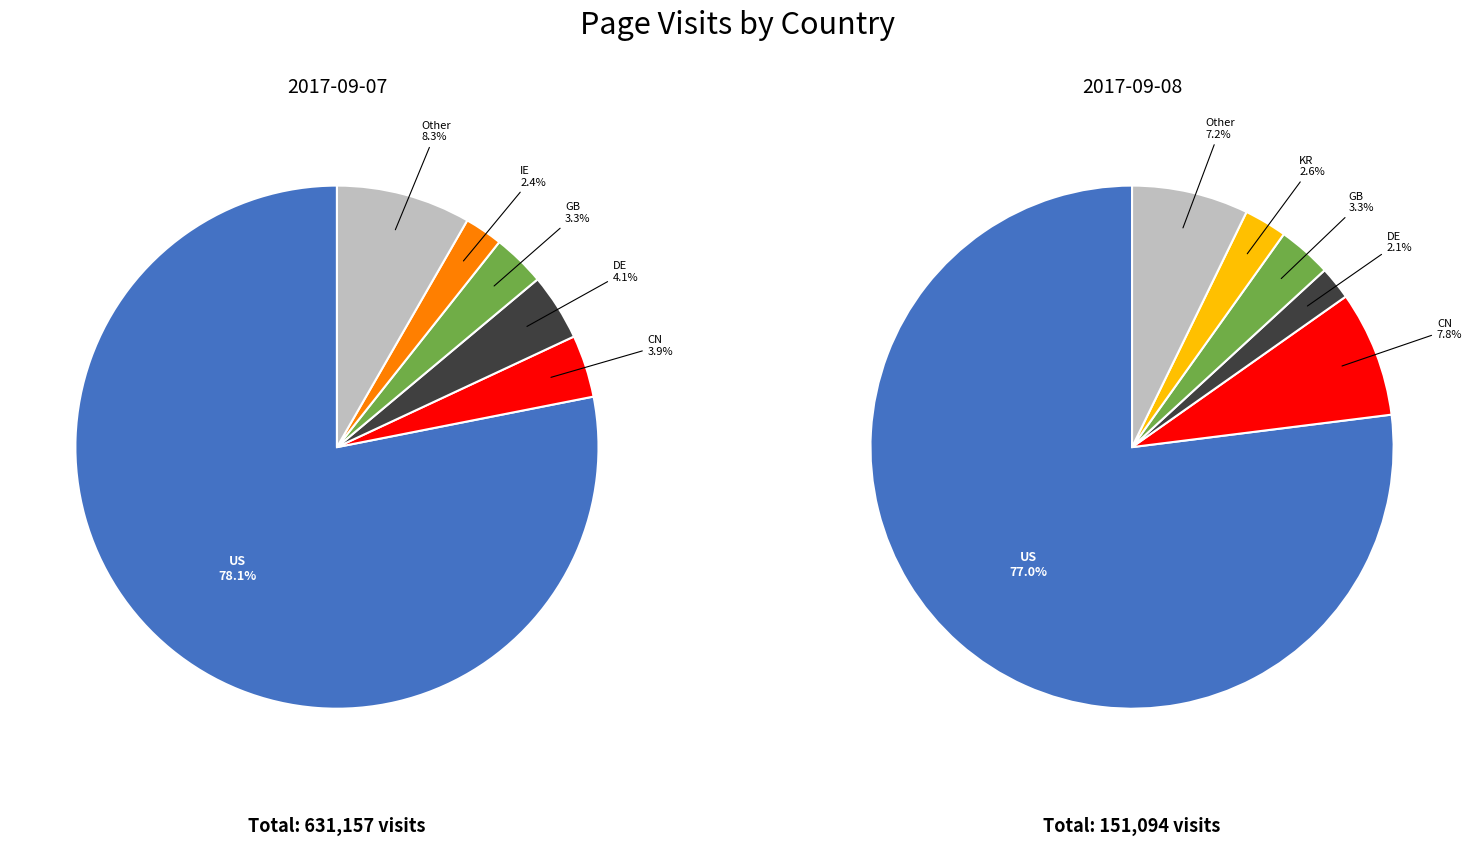

True or false: US accounts for 78% of the total.

True